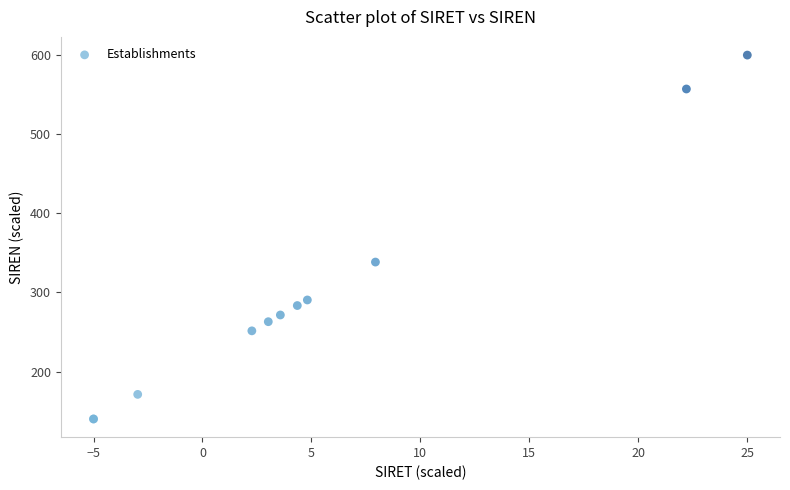

What Y value in the scatter plot is closest to 370?

338.4